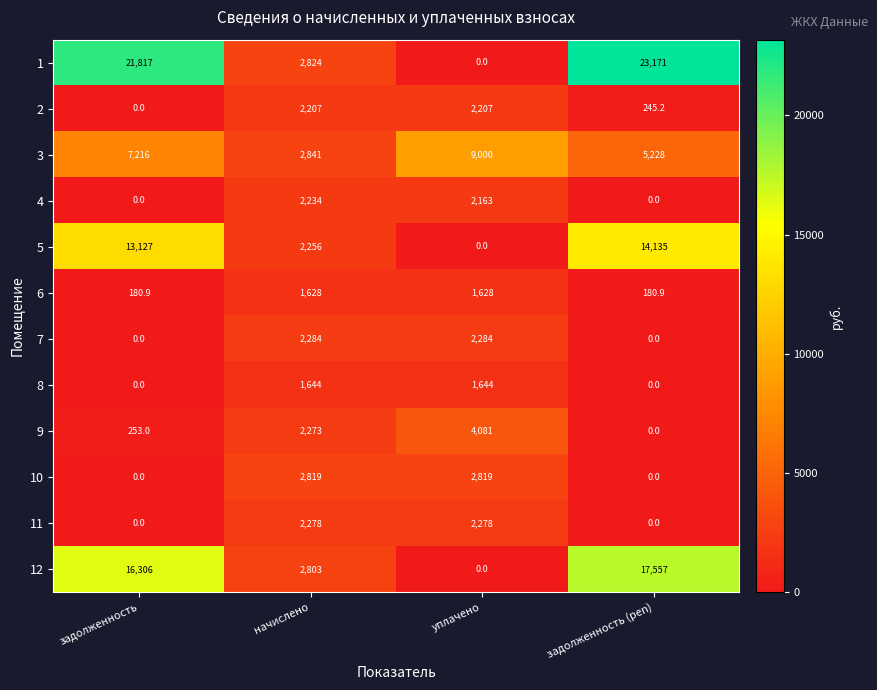

How many data points does each series have?

4